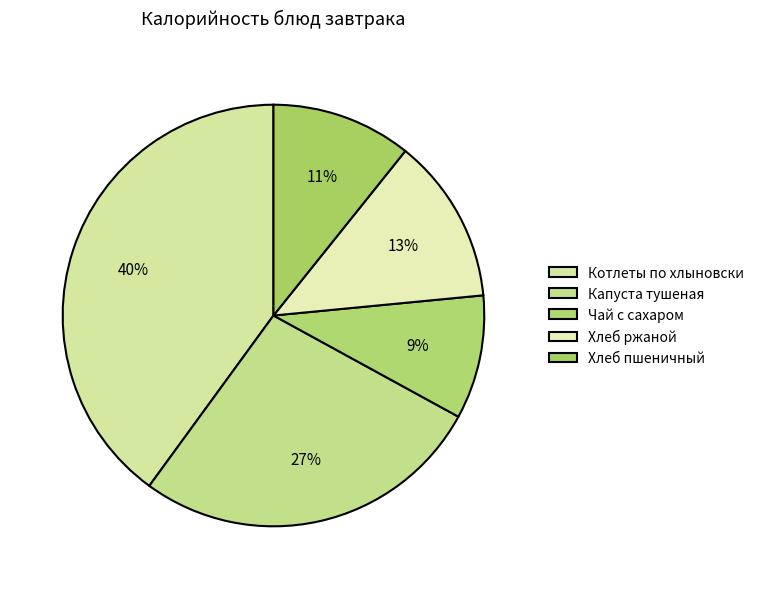

How many segments does this pie chart have?

5